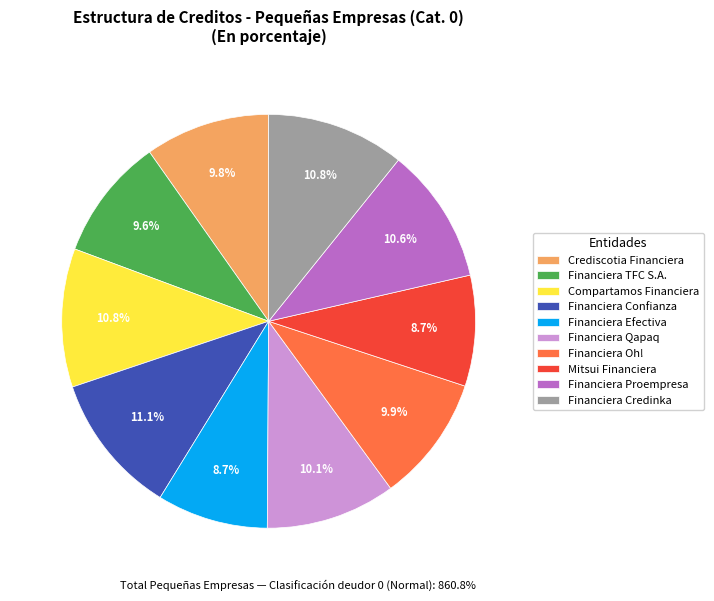

Count the number of slices in the pie.

10